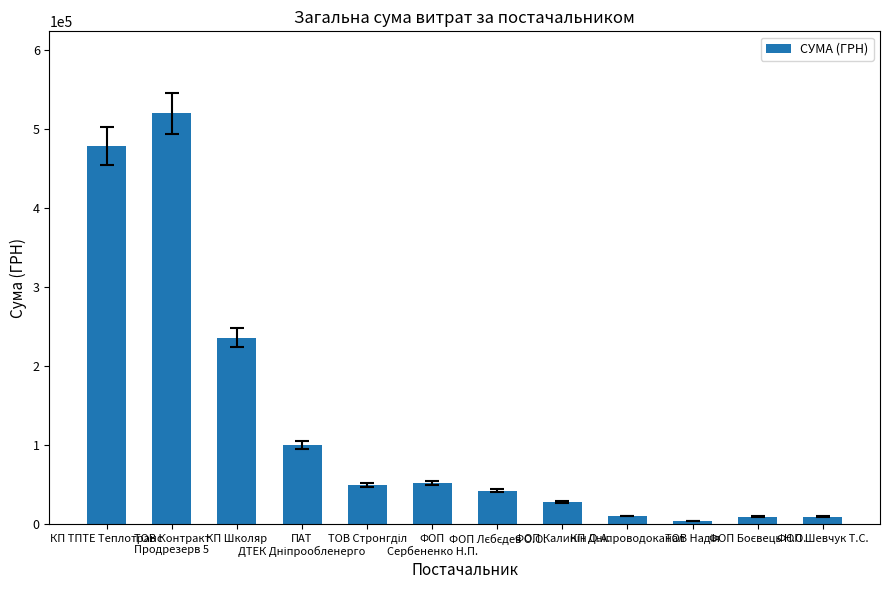

What is the average value?

127988.3